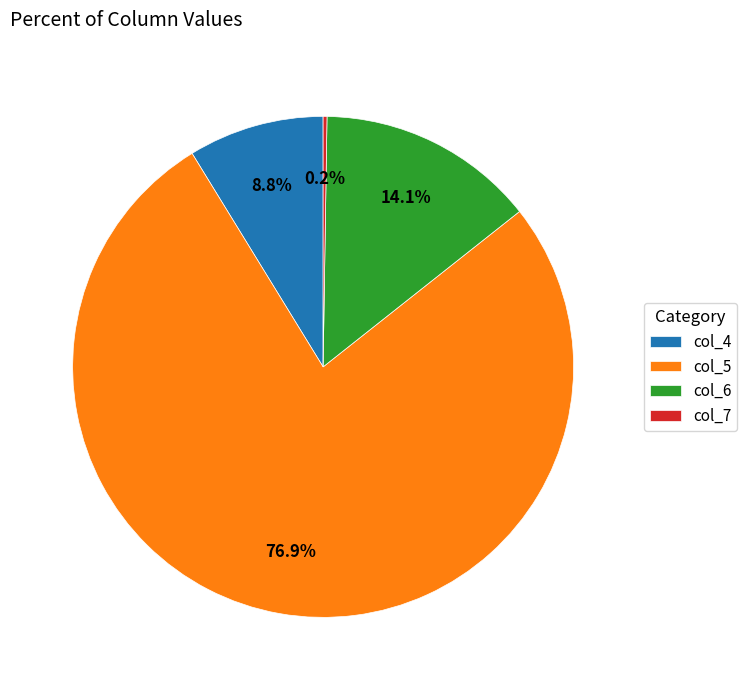

Which category has the biggest portion of the pie?

col_5